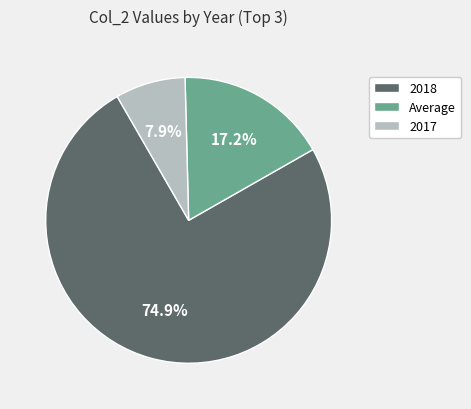

To the nearest percent, what portion does Average represent?

17%